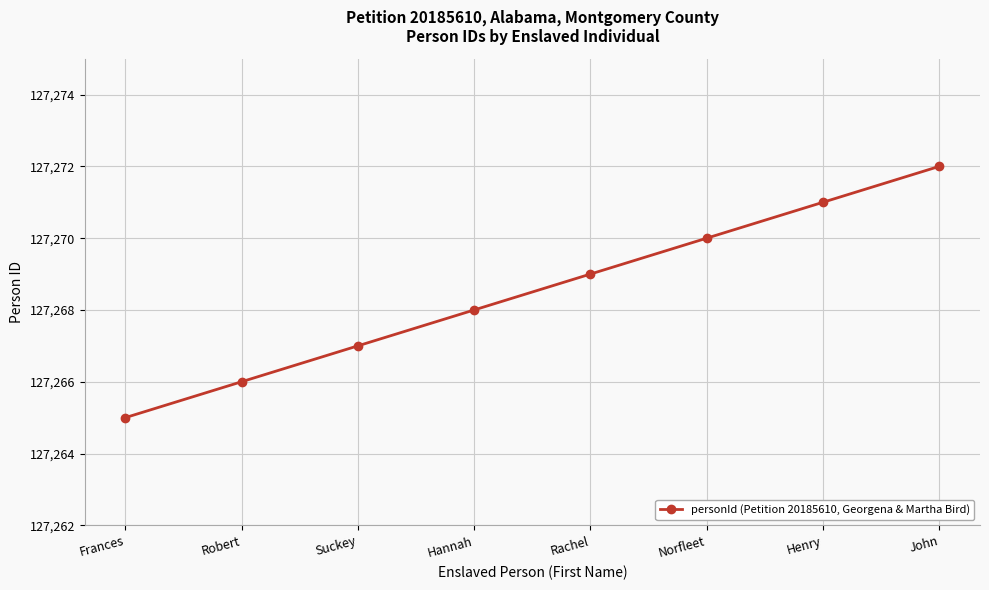

Is it true that the value at John is 127272?

True